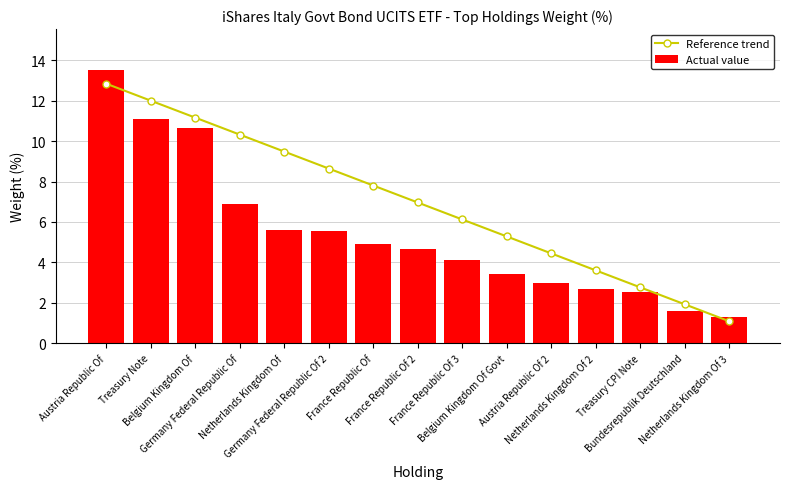

The value of Reference trend at Austria Republic Of 2 is 1.4. True or false?

False